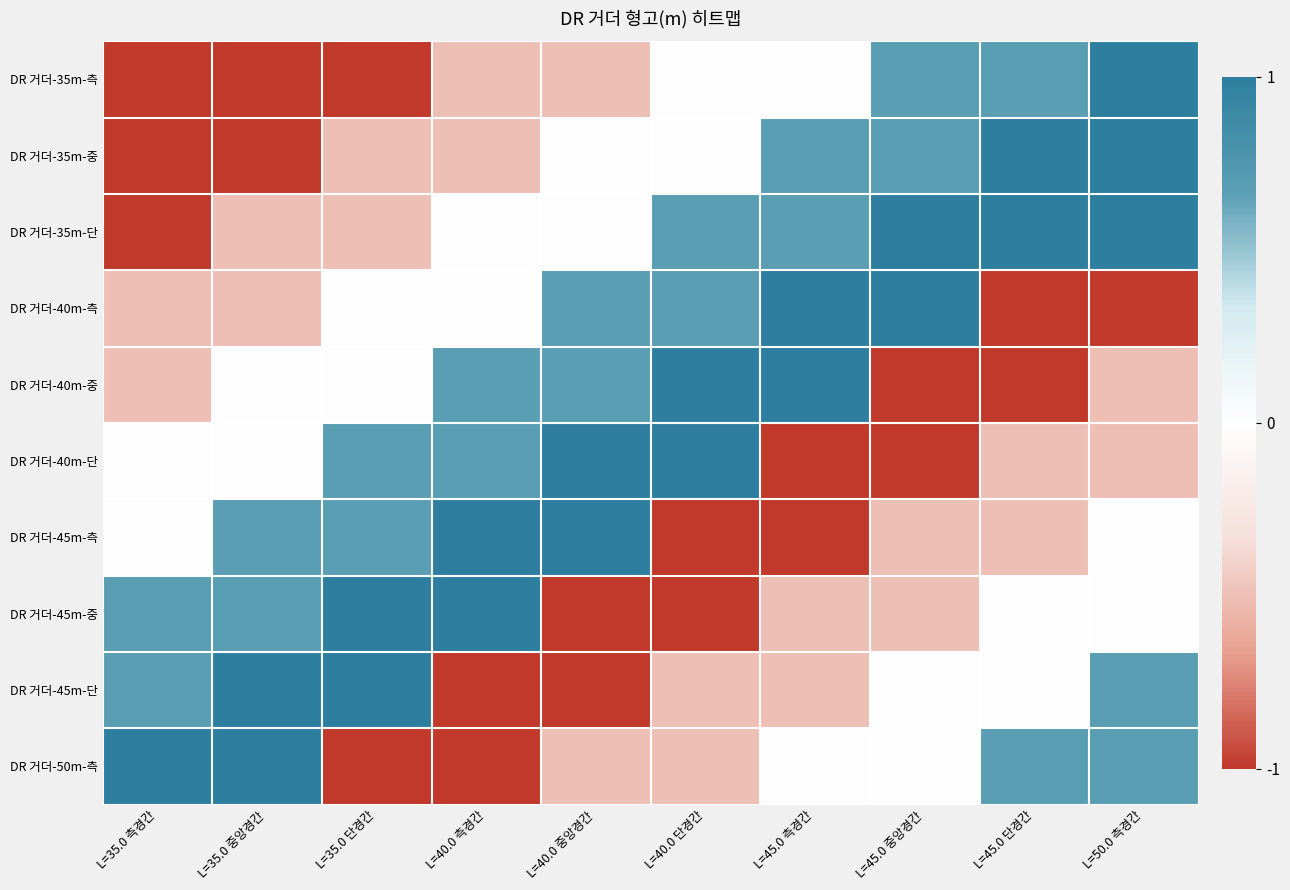

List the series in order of their peak value, lowest first.

DR 거더-35m-측, DR 거더-35m-중, DR 거더-35m-단, DR 거더-40m-측, DR 거더-40m-중, DR 거더-40m-단, DR 거더-45m-측, DR 거더-45m-중, DR 거더-45m-단, DR 거더-50m-측